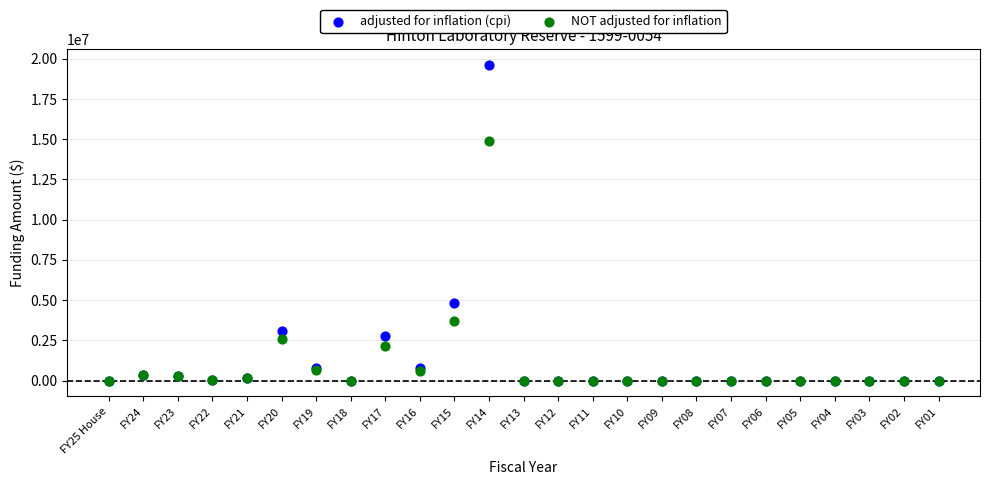

In the NOT adjusted for inflation series, what Y value is closest to 7454563?

3674048